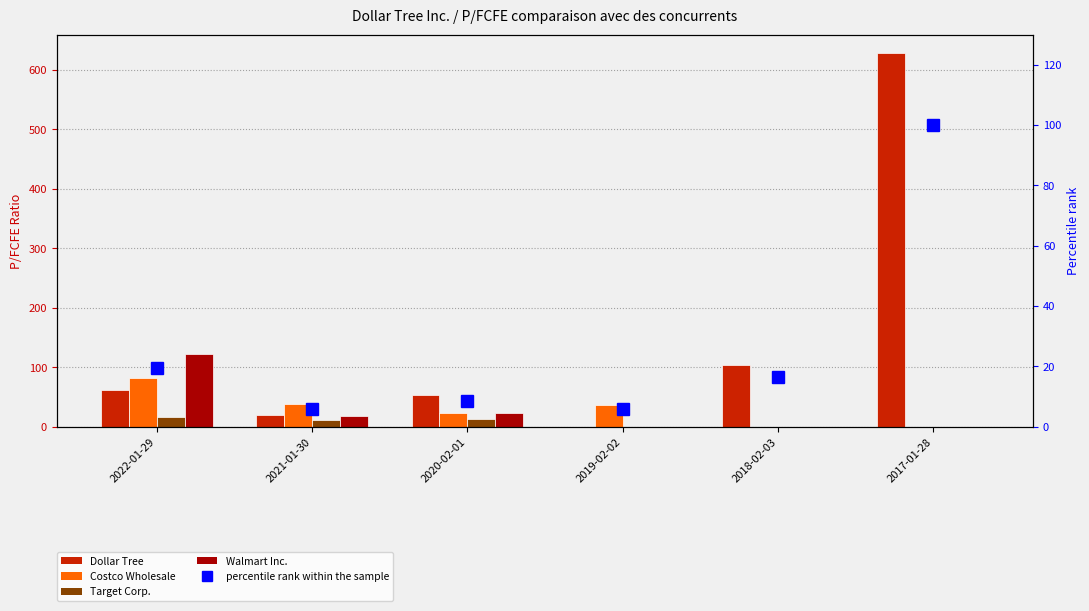

List the labels in order of Target Corp. value, smallest first.

2019-02-02, 2018-02-03, 2017-01-28, 2021-01-30, 2020-02-01, 2022-01-29